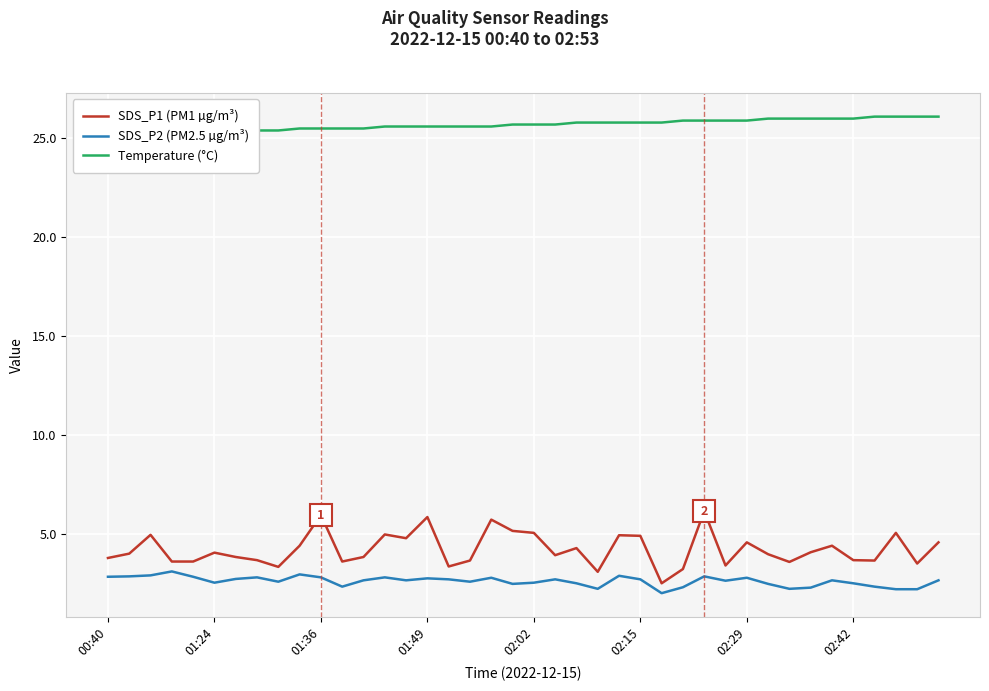

What is the highest value of the SDS_P1 (PM1 µg/m³) series?

6.2